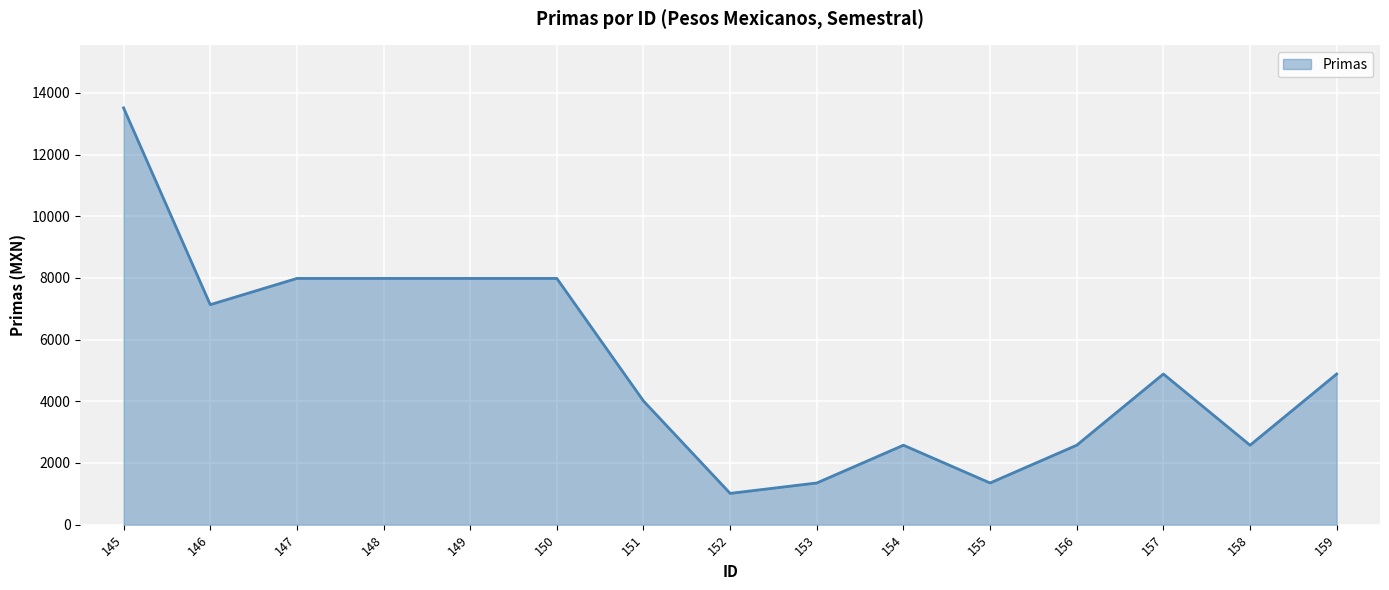

Is it true that the value at 155 is 2248.2?

False